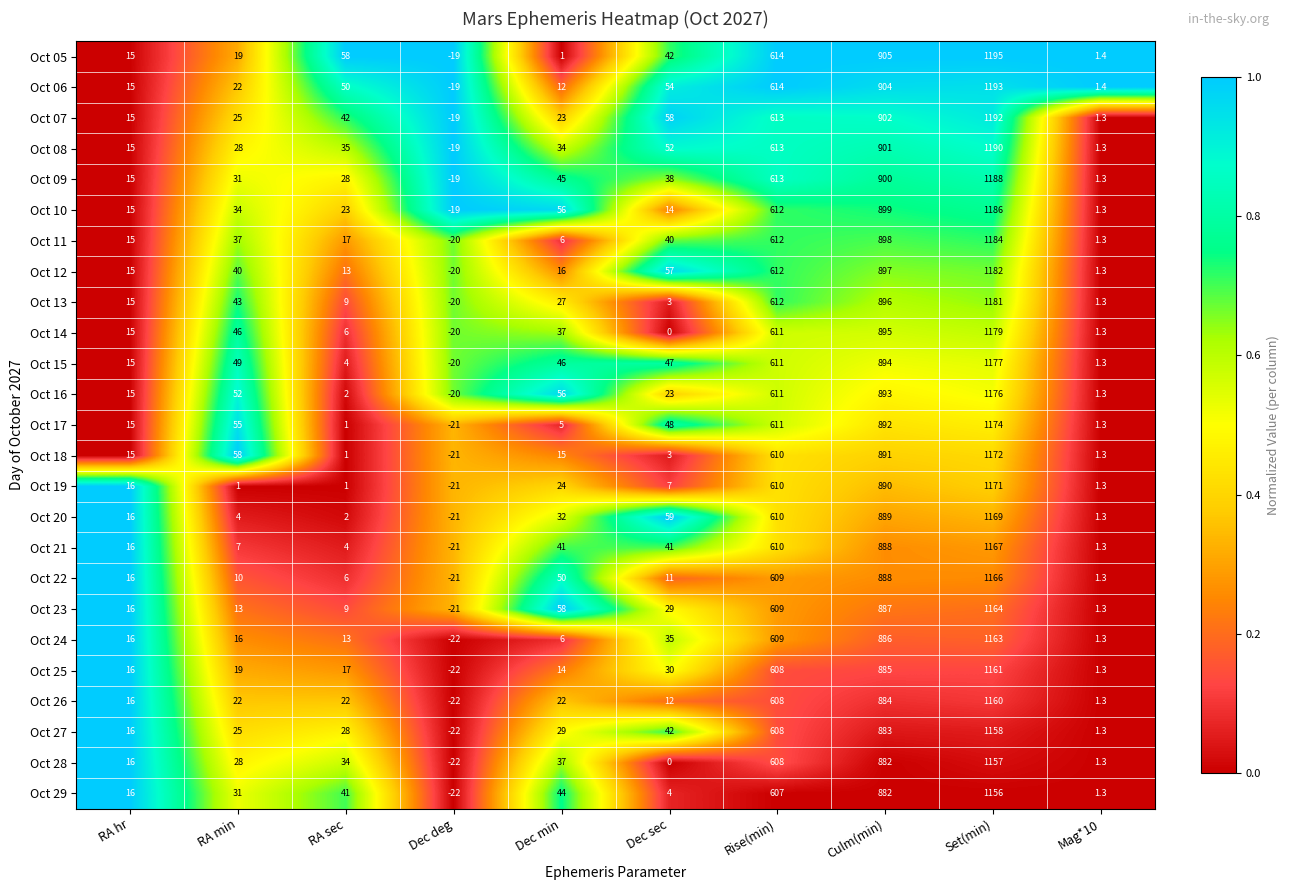

Which series changed the most between Rise(min) and Set(min)?

Oct 05